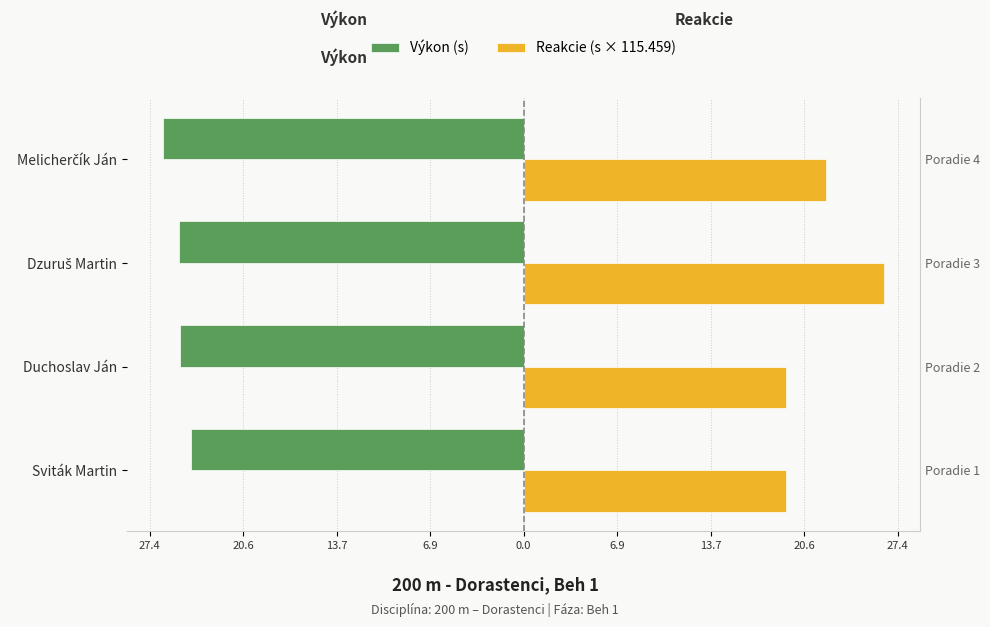

What is the maximum value shown in the chart?

26.4